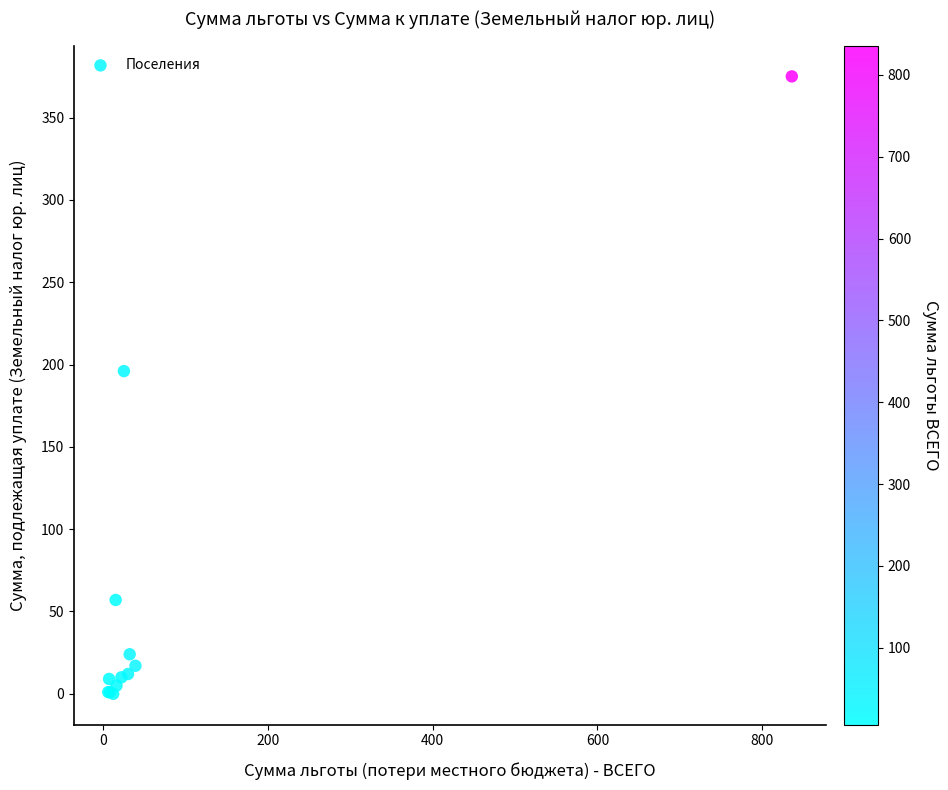

What Y value in the scatter plot is closest to 187?

196